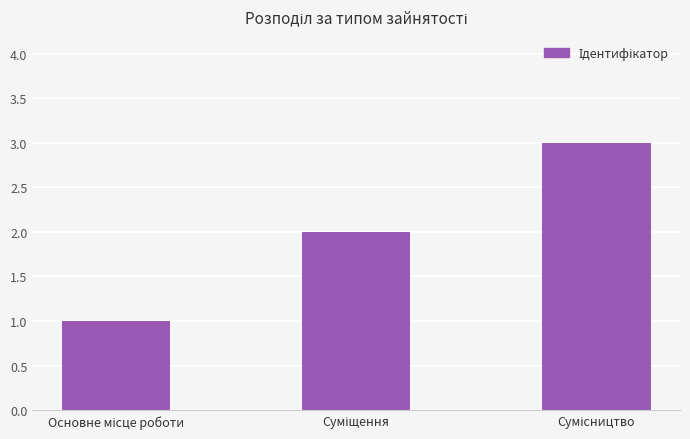

What is the greatest value displayed?

3